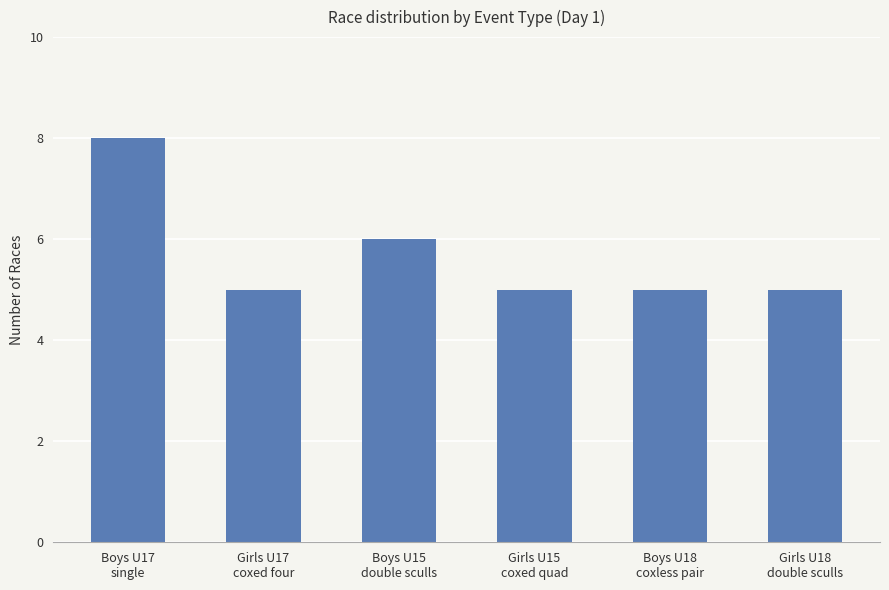

What is the change in value from Boys U15
double sculls to Boys U18
coxless pair?

-1